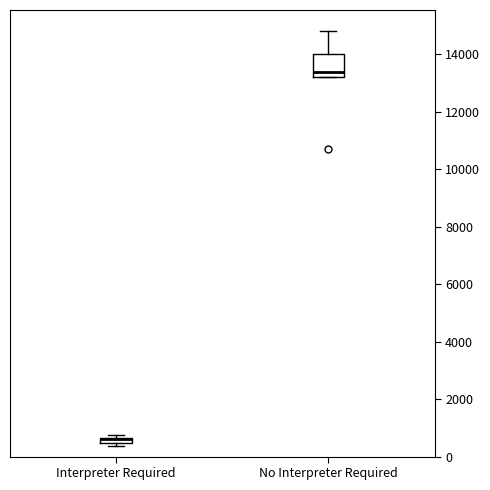

Where does the median line of the box for No Interpreter Required sit on the y-axis? The values are not printed on the chart, so give them approximately, as read against the axis.

13400